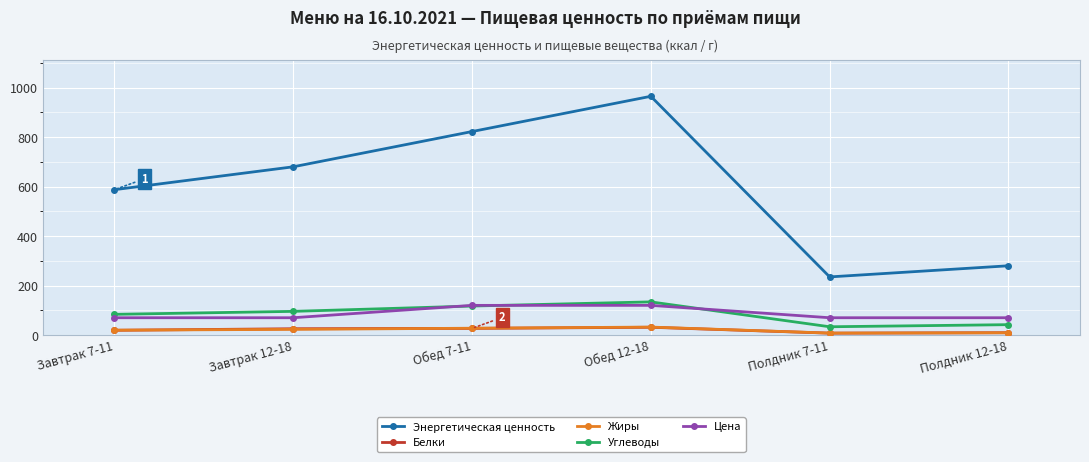

What is the highest value of the Цена series?

120.0